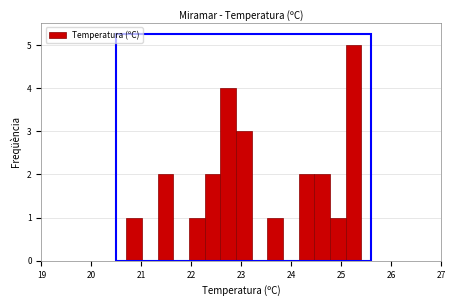

Around what value on the x-axis is the tallest bar? Give the approximate position of its centre, as read against the axis.

25.2